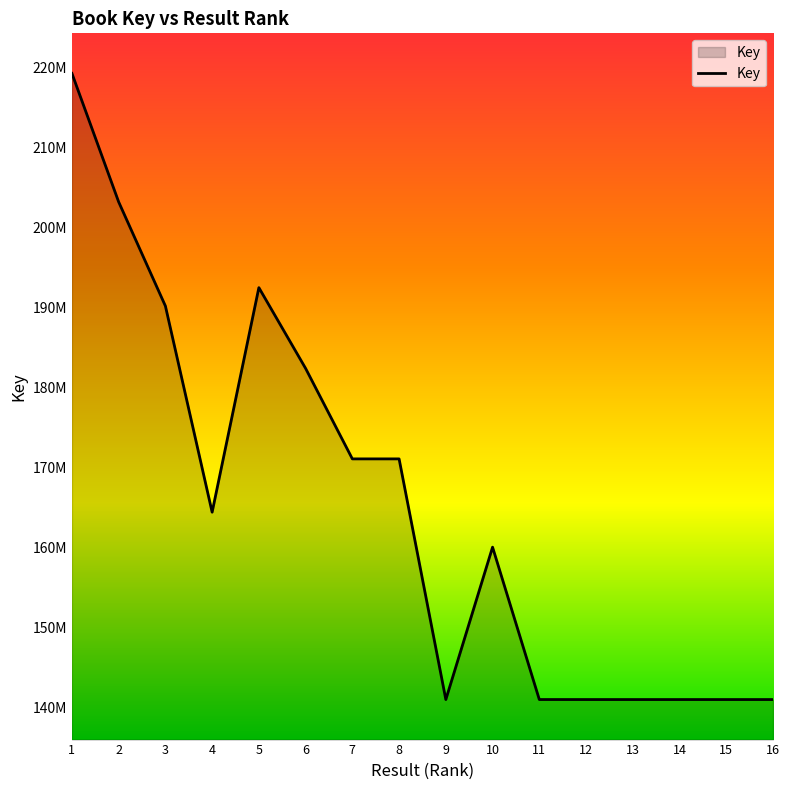

The value at 11 is 141016792. True or false?

True